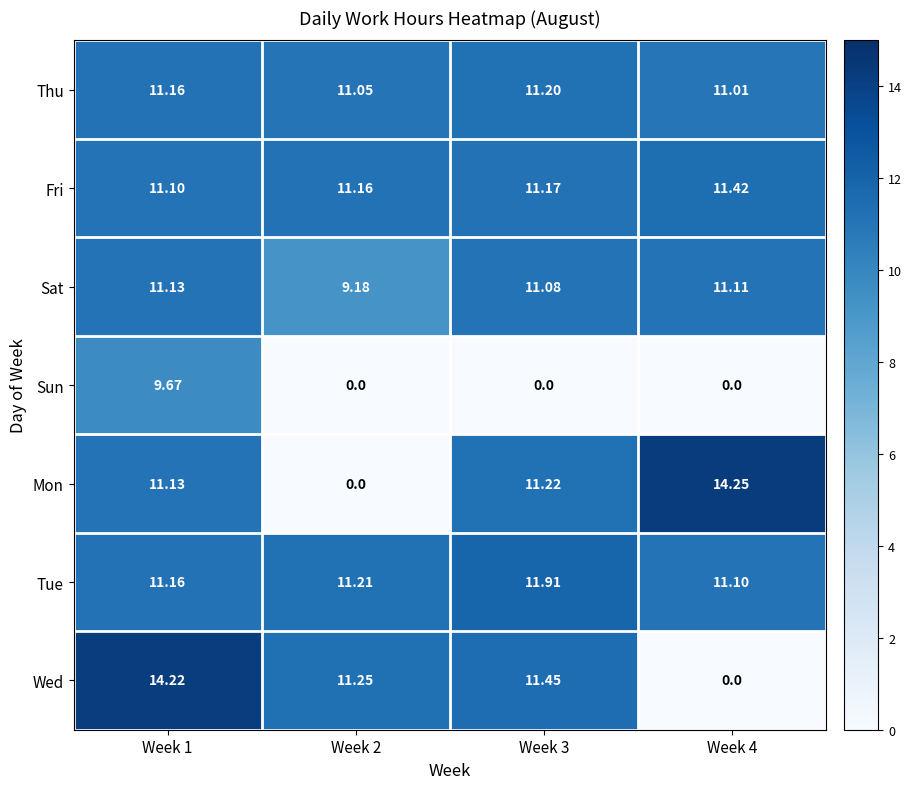

List the series in order of their peak value, highest first.

Mon, Wed, Tue, Fri, Thu, Sat, Sun